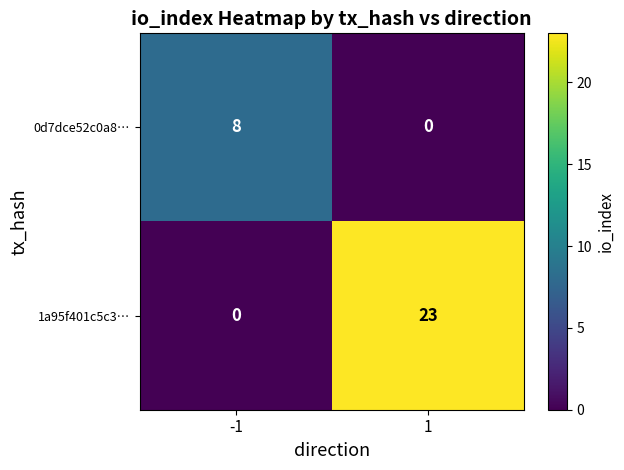

What is the total value across all series at 1?

23